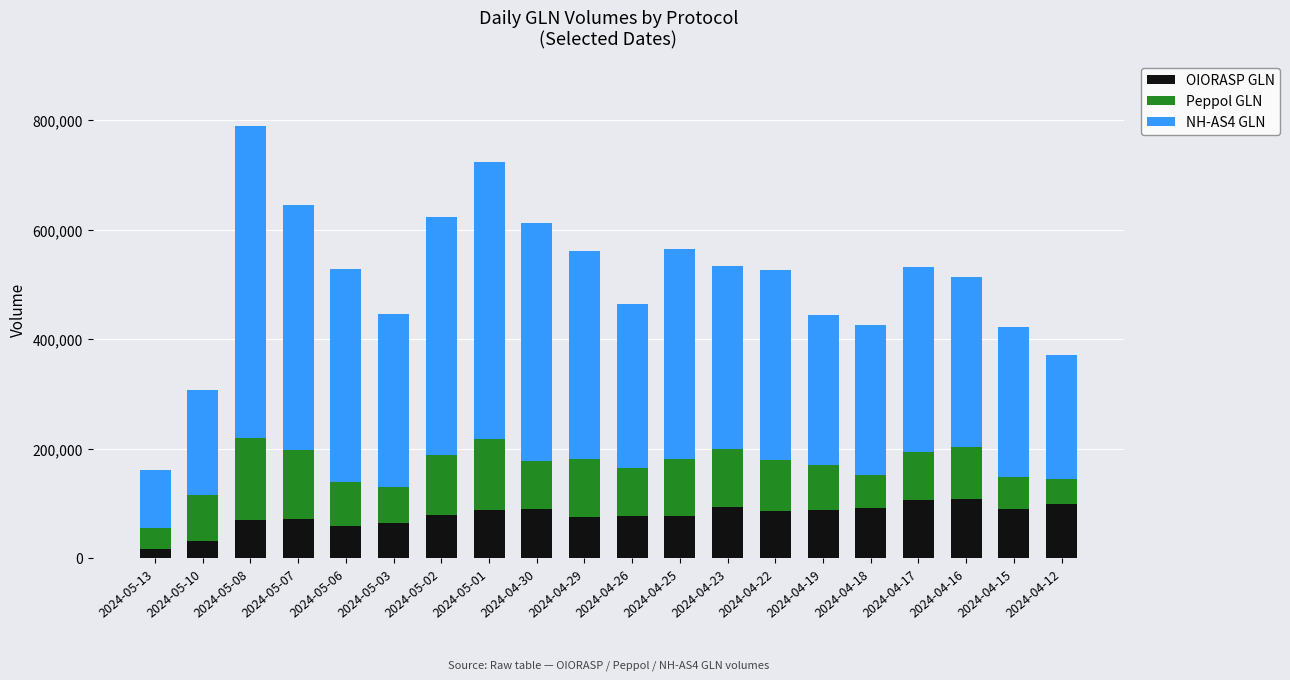

What is the total value across all series at 2024-04-16?

513047